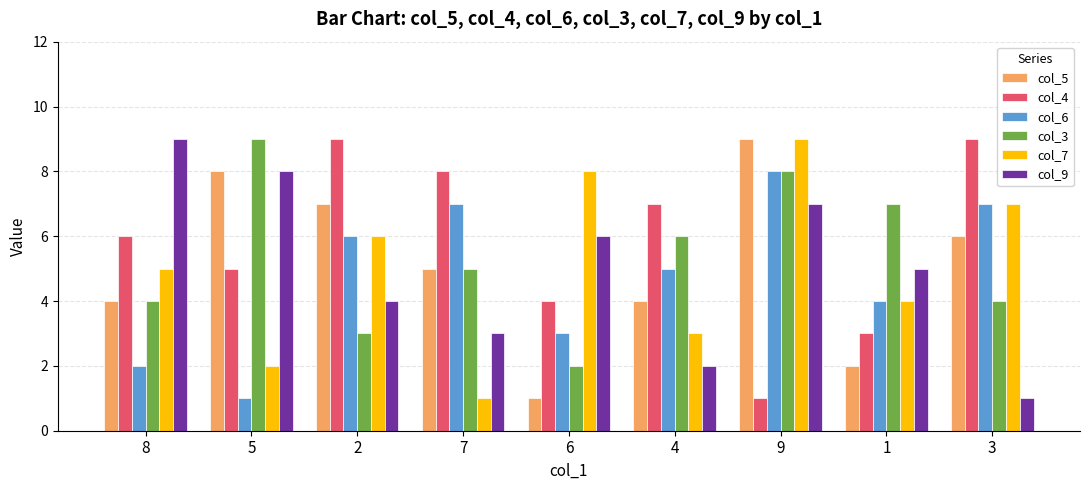

Which series changed the most between 9 and 1?

col_5